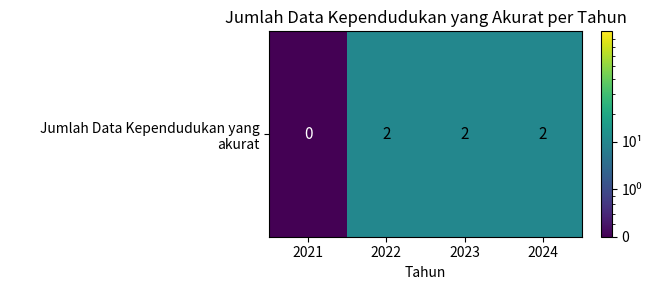

The value at 2022 is 0.6. True or false?

False